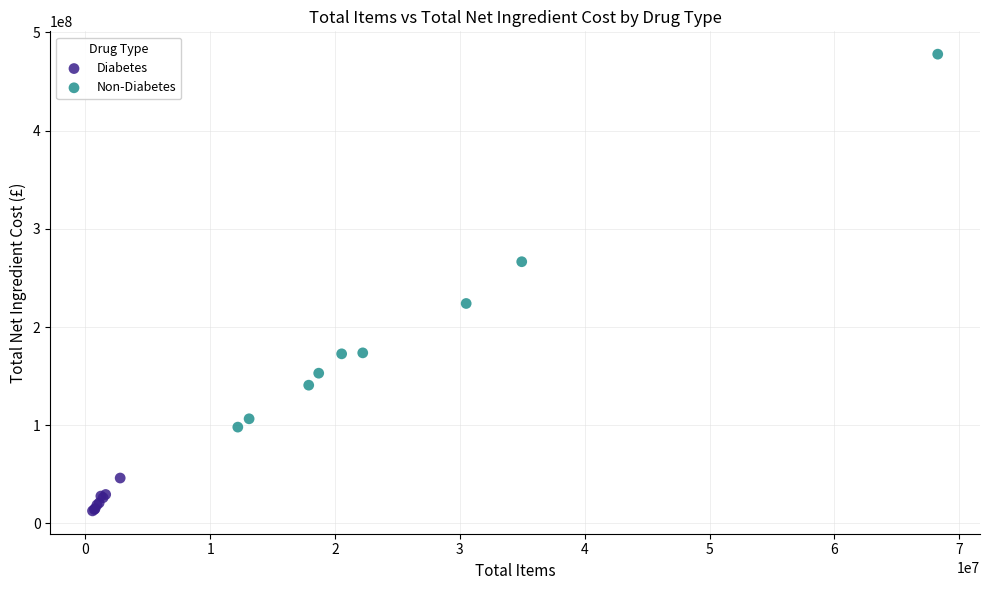

Which series contains the highest Y value?

Non-Diabetes